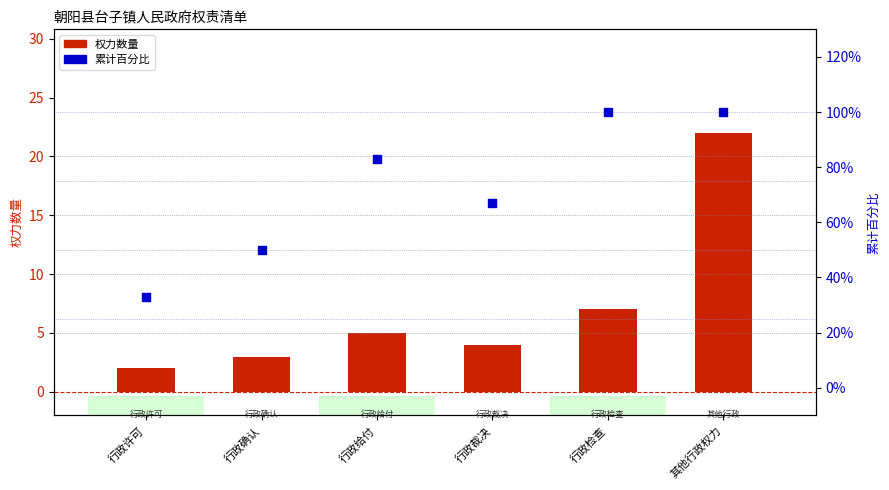

Which series contains the lowest Y value?

权力数量